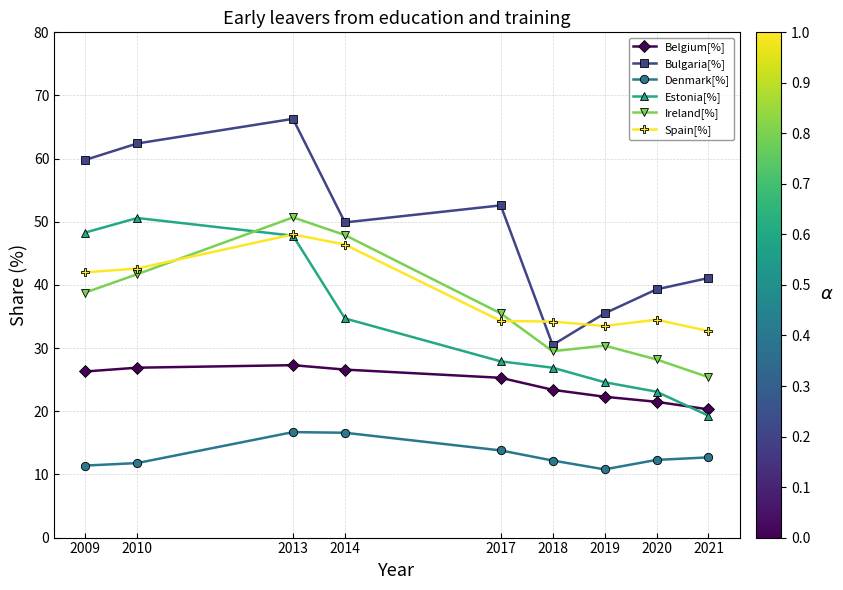

Between 2010 and 2019, which series saw the biggest shift?

Bulgaria[%]